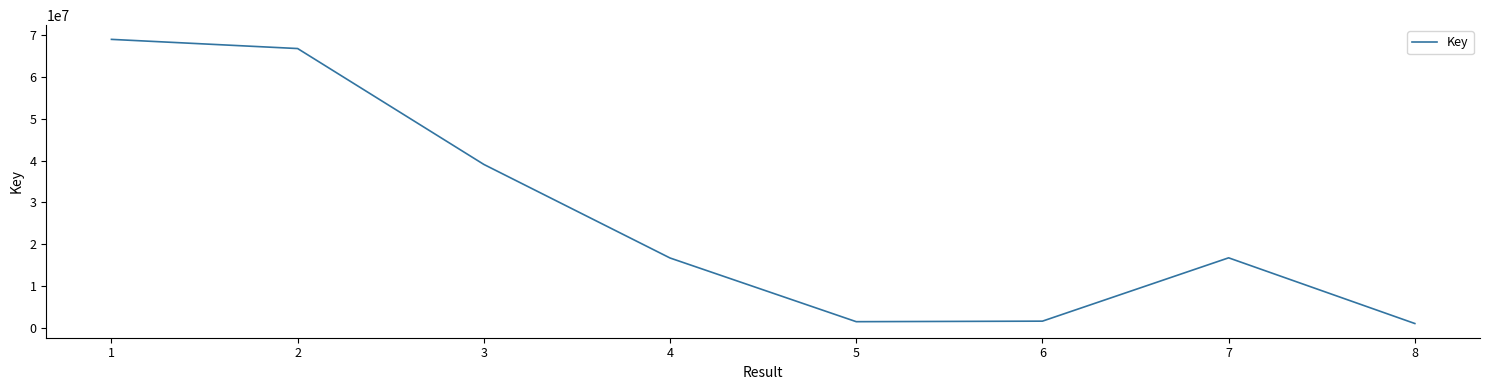

What is the average value?

26556513